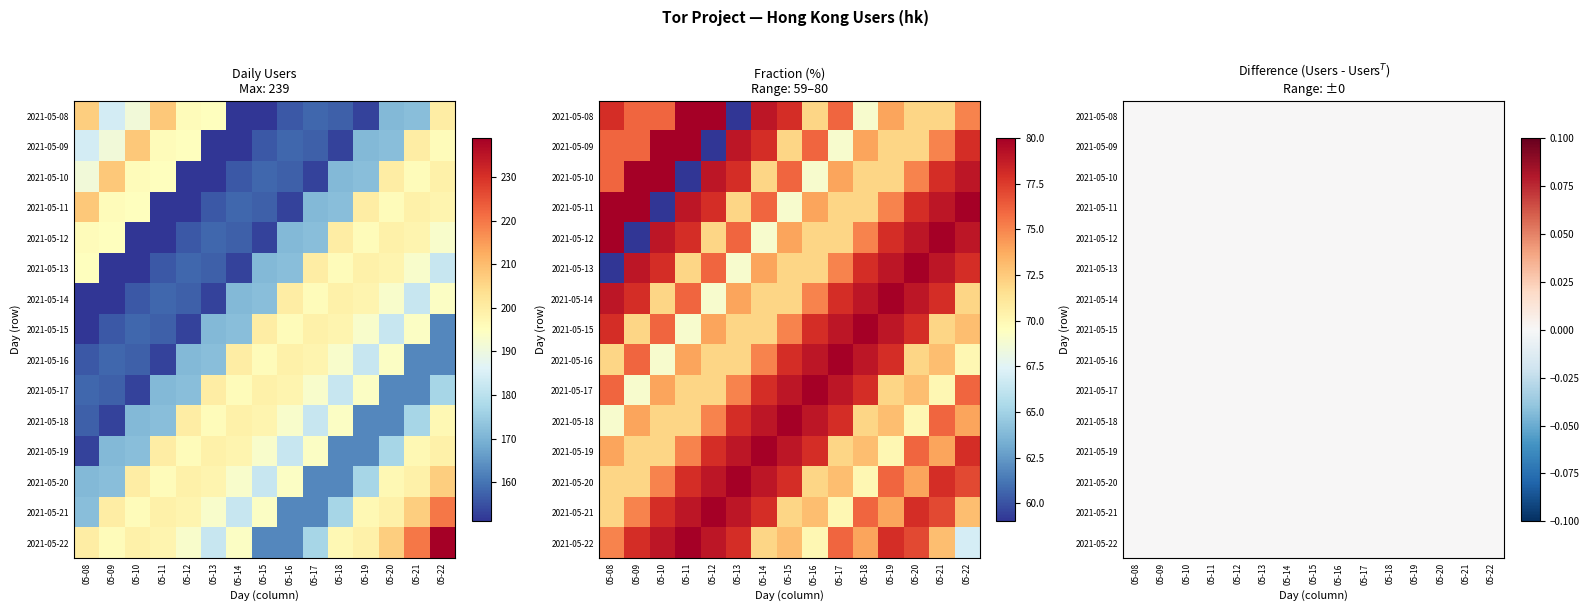

Reading left to right, list all the values displayed in this chart.

2021-05-08: 05-08=207	05-09=184	05-10=191	05-11=208	05-12=196	05-13=195	05-14=151	05-15=151	05-16=156	05-17=158	05-18=157	05-19=153	05-20=171	05-21=172	05-22=200
2021-05-09: 05-08=184	05-09=191	05-10=208	05-11=196	05-12=195	05-13=151	05-14=151	05-15=156	05-16=158	05-17=157	05-18=153	05-19=171	05-20=172	05-21=200	05-22=196
2021-05-10: 05-08=191	05-09=208	05-10=196	05-11=195	05-12=151	05-13=151	05-14=156	05-15=158	05-16=157	05-17=153	05-18=171	05-19=172	05-20=200	05-21=196	05-22=199
2021-05-11: 05-08=208	05-09=196	05-10=195	05-11=151	05-12=151	05-13=156	05-14=158	05-15=157	05-16=153	05-17=171	05-18=172	05-19=200	05-20=196	05-21=199	05-22=198
2021-05-12: 05-08=196	05-09=195	05-10=151	05-11=151	05-12=156	05-13=158	05-14=157	05-15=153	05-16=171	05-17=172	05-18=200	05-19=196	05-20=199	05-21=198	05-22=193
2021-05-13: 05-08=195	05-09=151	05-10=151	05-11=156	05-12=158	05-13=157	05-14=153	05-15=171	05-16=172	05-17=200	05-18=196	05-19=199	05-20=198	05-21=193	05-22=182
2021-05-14: 05-08=151	05-09=151	05-10=156	05-11=158	05-12=157	05-13=153	05-14=171	05-15=172	05-16=200	05-17=196	05-18=199	05-19=198	05-20=193	05-21=182	05-22=194
2021-05-15: 05-08=151	05-09=156	05-10=158	05-11=157	05-12=153	05-13=171	05-14=172	05-15=200	05-16=196	05-17=199	05-18=198	05-19=193	05-20=182	05-21=194	05-22=163
2021-05-16: 05-08=156	05-09=158	05-10=157	05-11=153	05-12=171	05-13=172	05-14=200	05-15=196	05-16=199	05-17=198	05-18=193	05-19=182	05-20=194	05-21=163	05-22=163
2021-05-17: 05-08=158	05-09=157	05-10=153	05-11=171	05-12=172	05-13=200	05-14=196	05-15=199	05-16=198	05-17=193	05-18=182	05-19=194	05-20=163	05-21=163	05-22=177
2021-05-18: 05-08=157	05-09=153	05-10=171	05-11=172	05-12=200	05-13=196	05-14=199	05-15=198	05-16=193	05-17=182	05-18=194	05-19=163	05-20=163	05-21=177	05-22=197
2021-05-19: 05-08=153	05-09=171	05-10=172	05-11=200	05-12=196	05-13=199	05-14=198	05-15=193	05-16=182	05-17=194	05-18=163	05-19=163	05-20=177	05-21=197	05-22=199
2021-05-20: 05-08=171	05-09=172	05-10=200	05-11=196	05-12=199	05-13=198	05-14=193	05-15=182	05-16=194	05-17=163	05-18=163	05-19=177	05-20=197	05-21=199	05-22=207
2021-05-21: 05-08=172	05-09=200	05-10=196	05-11=199	05-12=198	05-13=193	05-14=182	05-15=194	05-16=163	05-17=163	05-18=177	05-19=197	05-20=199	05-21=207	05-22=220
2021-05-22: 05-08=200	05-09=196	05-10=199	05-11=198	05-12=193	05-13=182	05-14=194	05-15=163	05-16=163	05-17=177	05-18=197	05-19=199	05-20=207	05-21=220	05-22=239